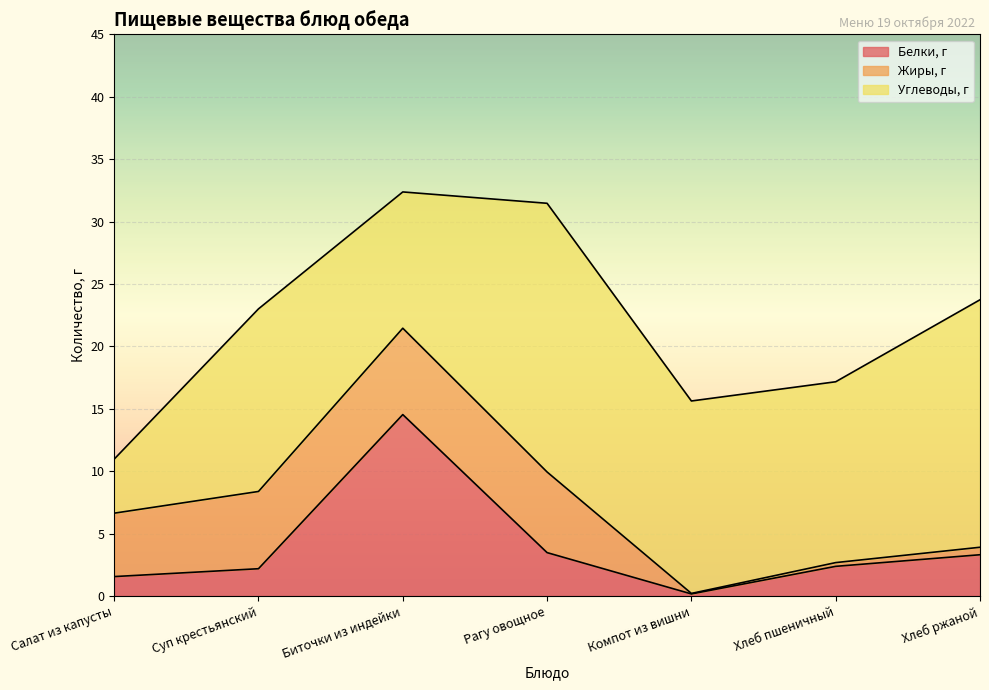

The Углеводы, г series shows 15.4 at Компот из вишни. True or false?

True